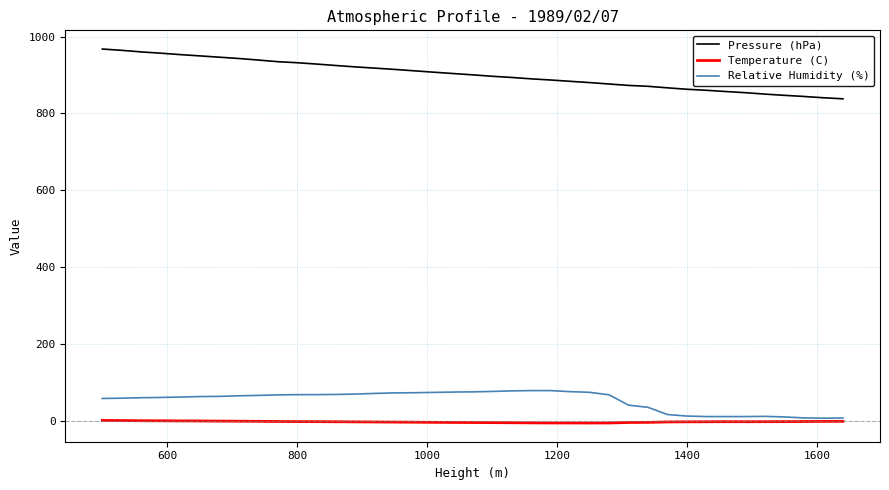

Which series has the largest total across all categories?

Pressure (hPa)